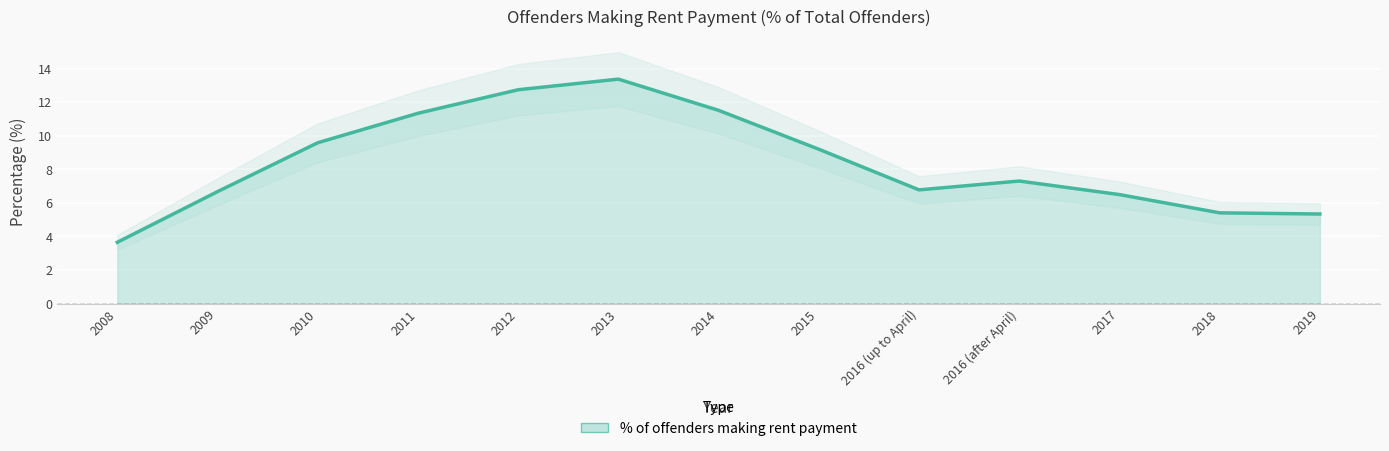

Which has a higher value, 2014 or 2010?

2014